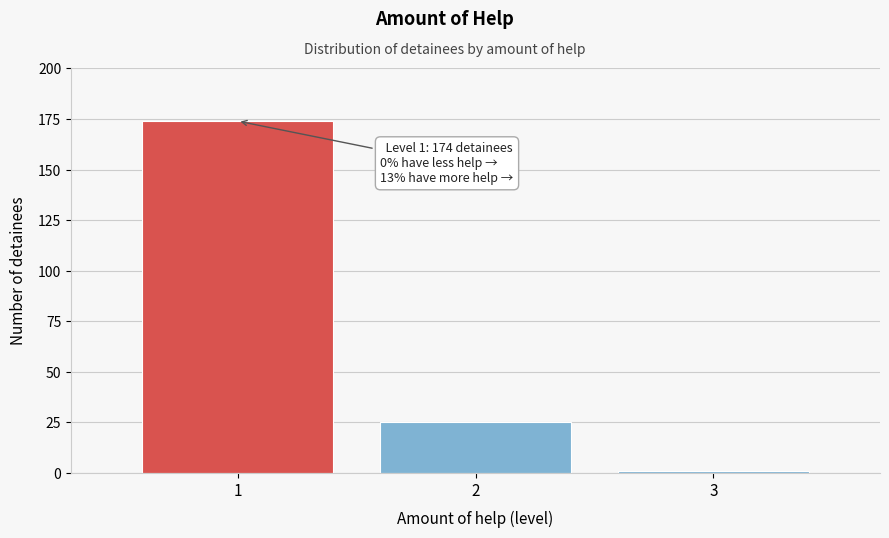

Reading left to right, what are all the values shown in this chart?

174	25	1